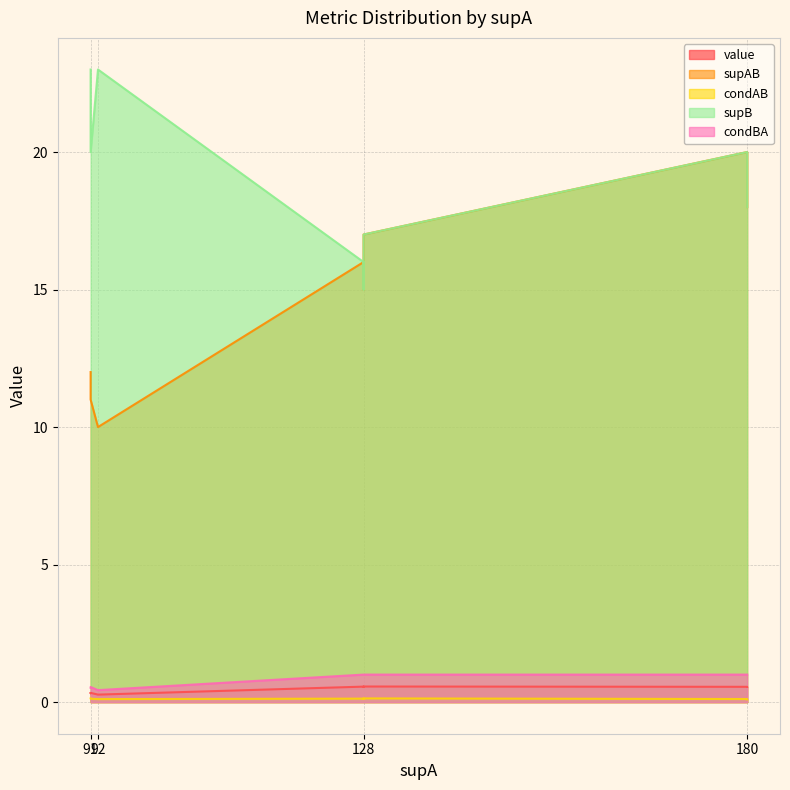

What are all the series names shown in the legend?

value, supAB, condAB, supB, condBA